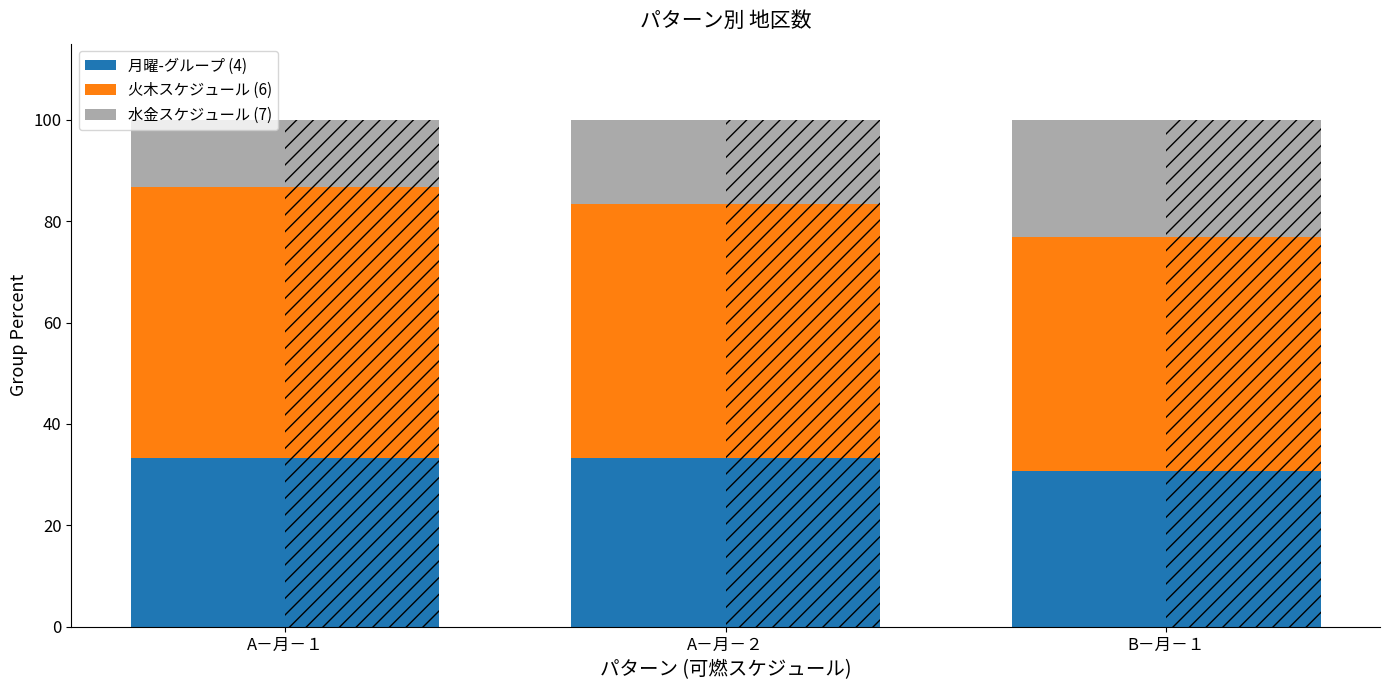

What value does the 火木スケジュール (6) [hatch] series have at A－月－１?

53.3